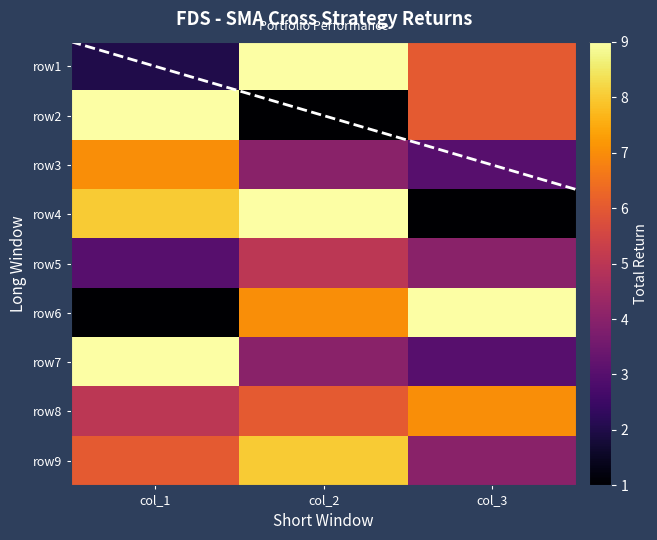

What is the highest value of the row2 series?

9